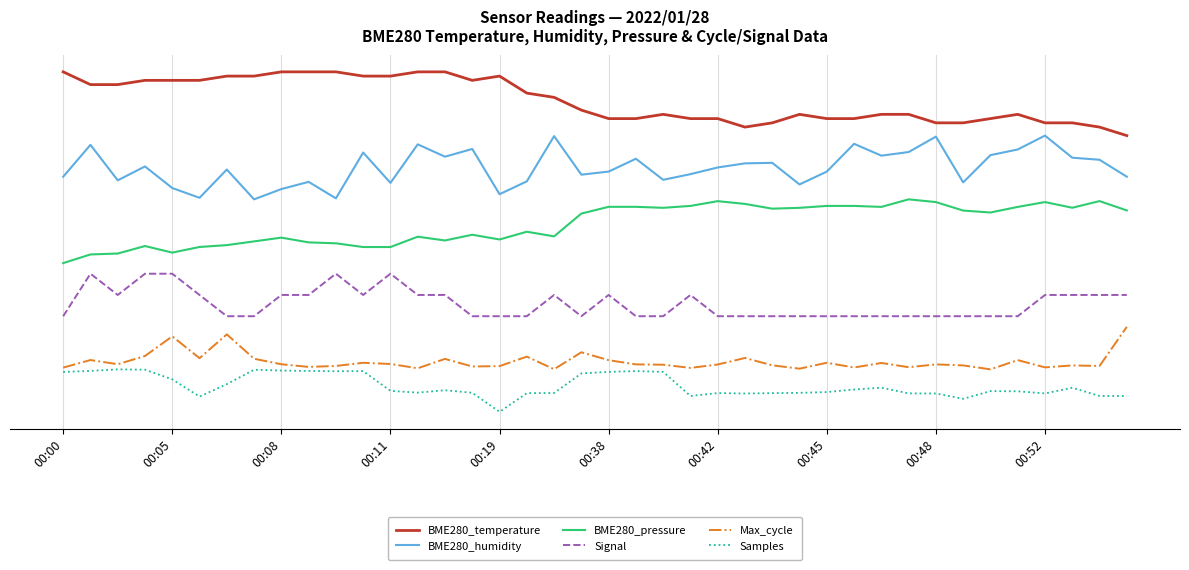

What are all the series names shown in the legend?

BME280_temperature, BME280_humidity, BME280_pressure, Signal, Max_cycle, Samples